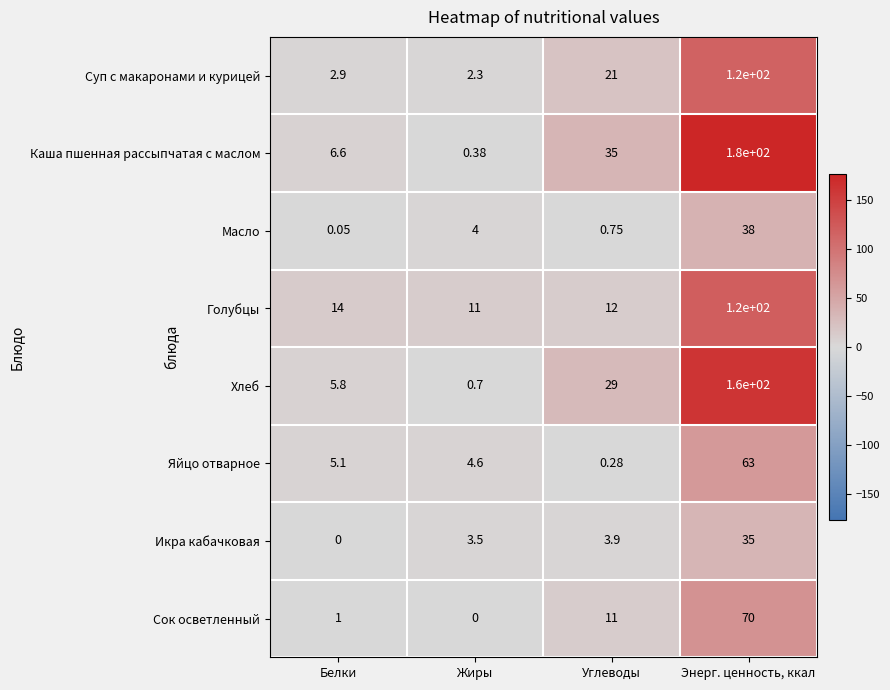

Between Жиры and Углеводы, which series saw the biggest shift?

Каша пшенная рассыпчатая с маслом